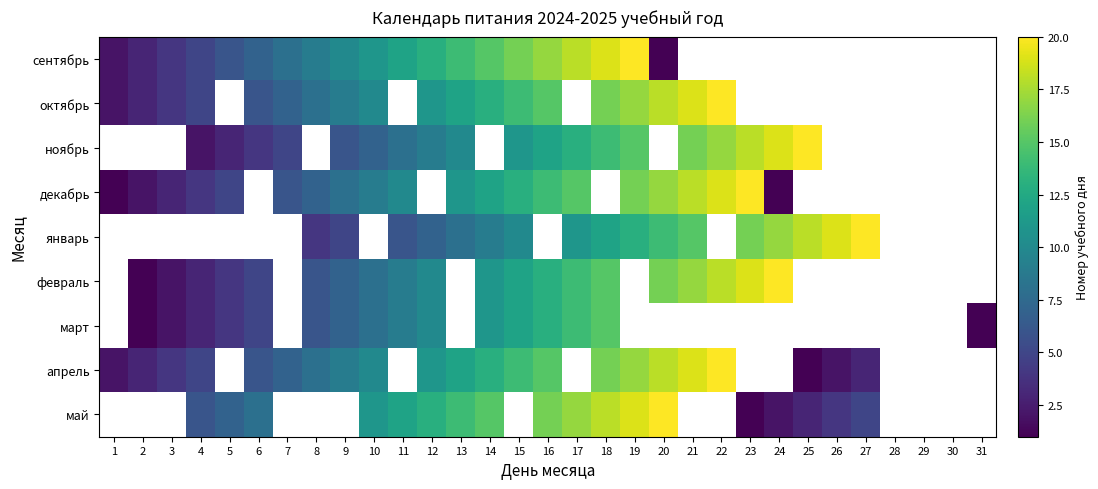

What is the difference between the maximum and minimum values in the октябрь series?

18.0